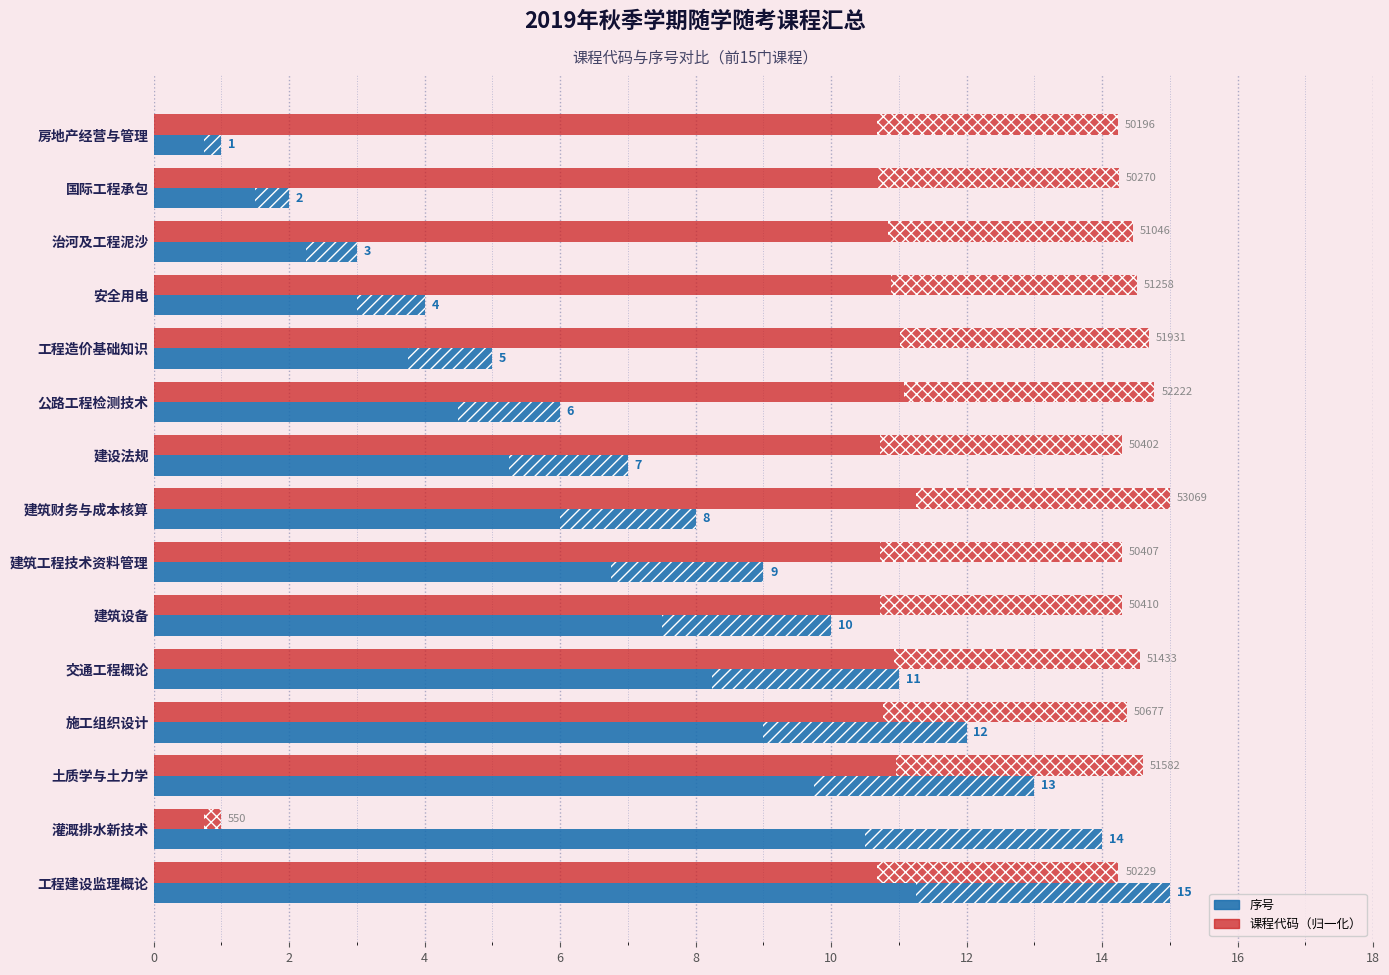

What is the difference between the second highest and minimum values in the 课程代码（归一化） series?

13.8